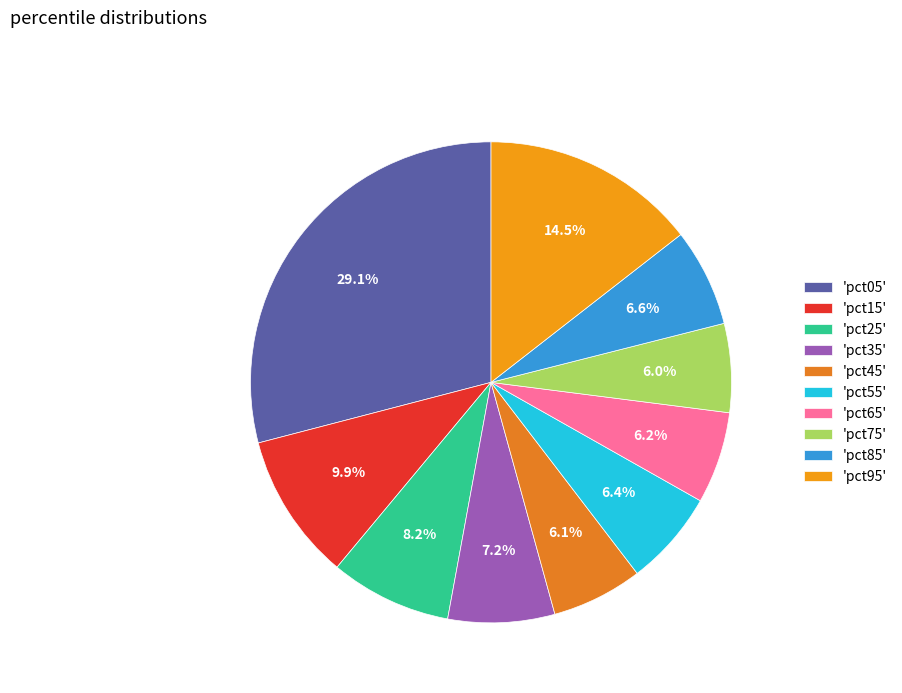

Is there any slice that represents more than half of the pie?

No